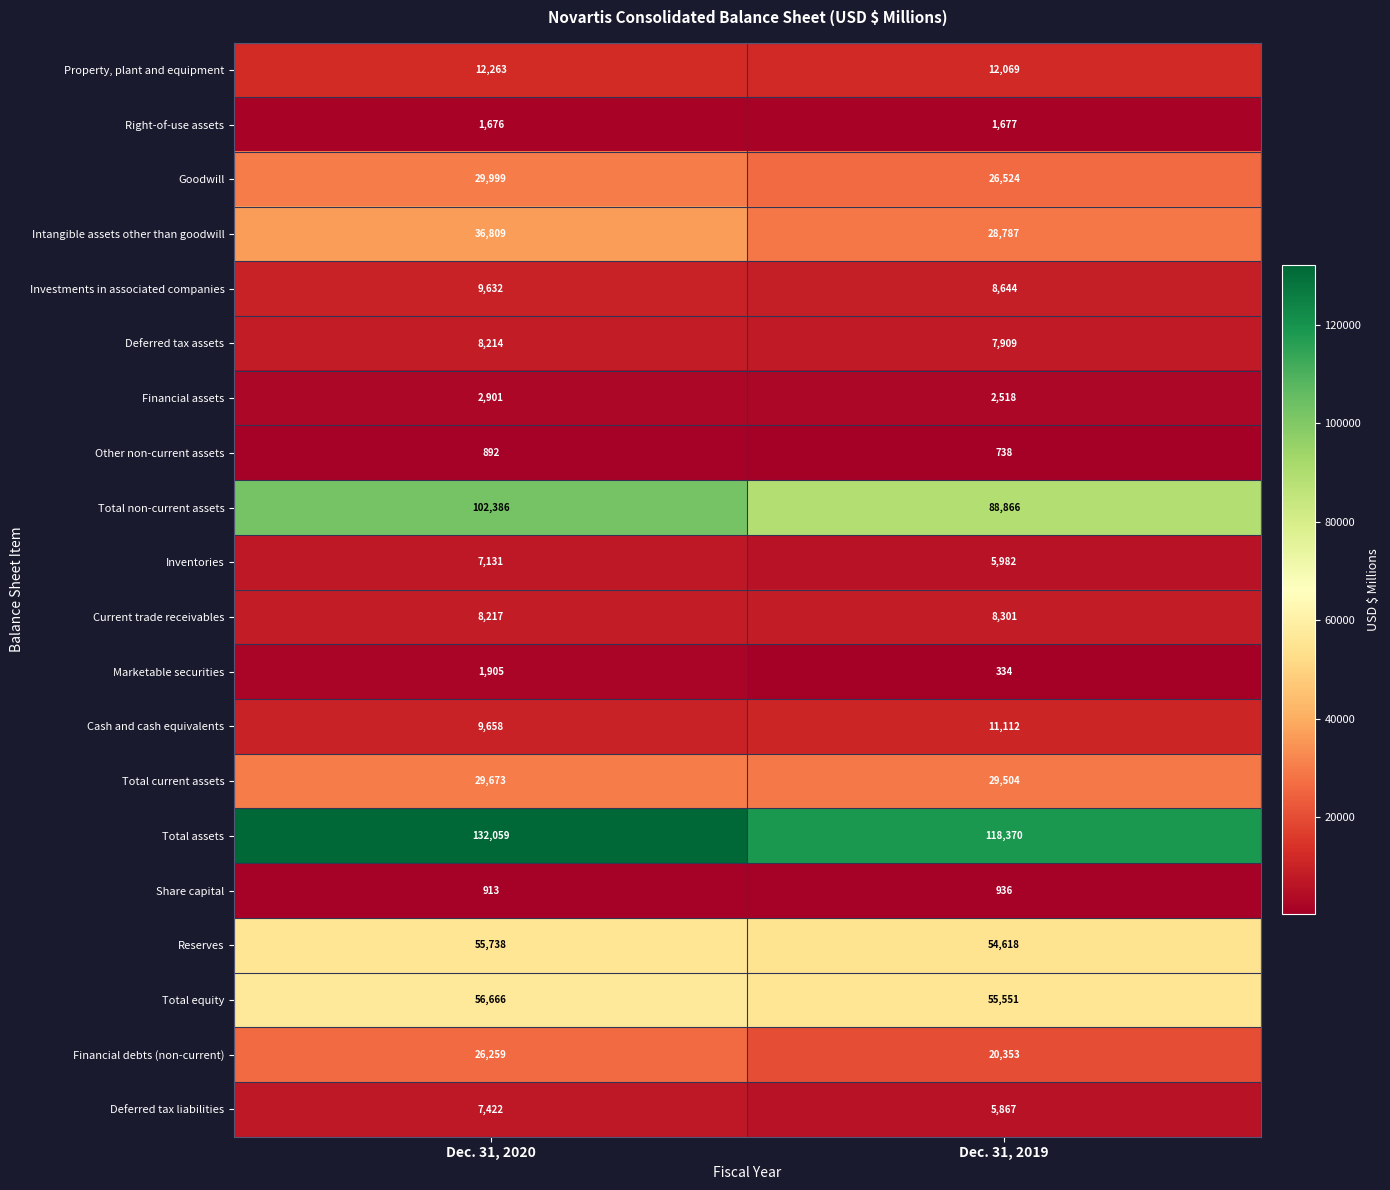

What is the total value across all series at Dec. 31, 2019?

488660